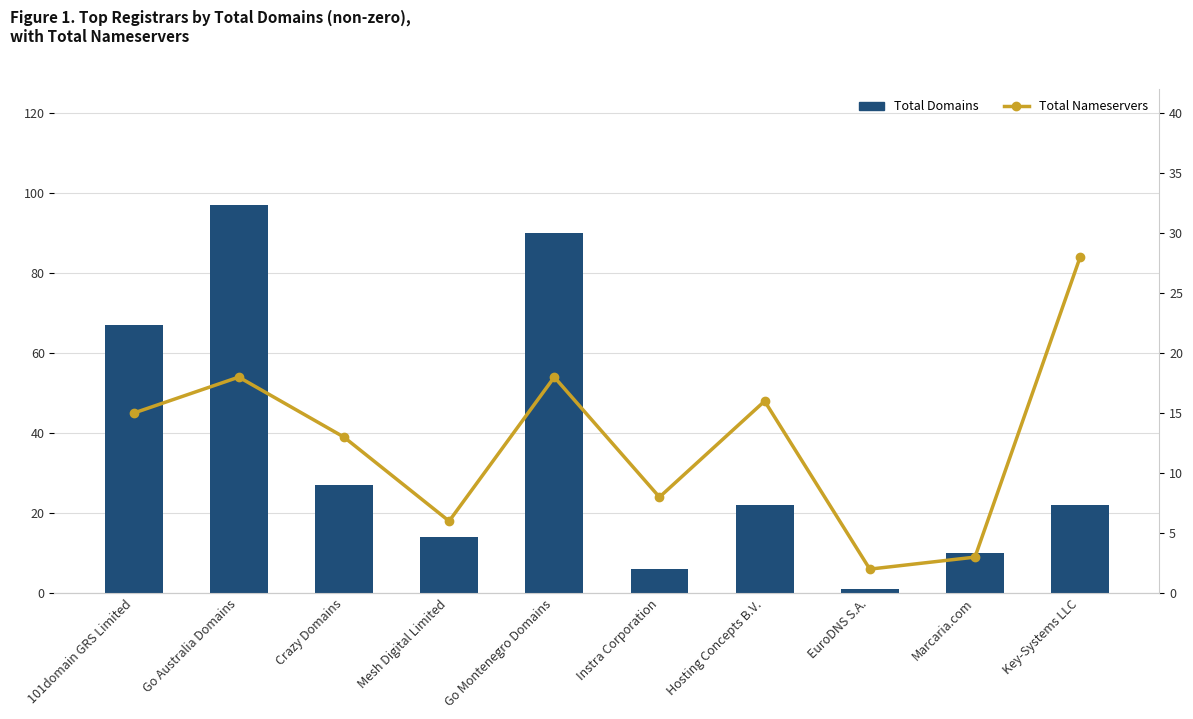

Rank the series by their average value, from highest to lowest.

total-domains, total-nameservers